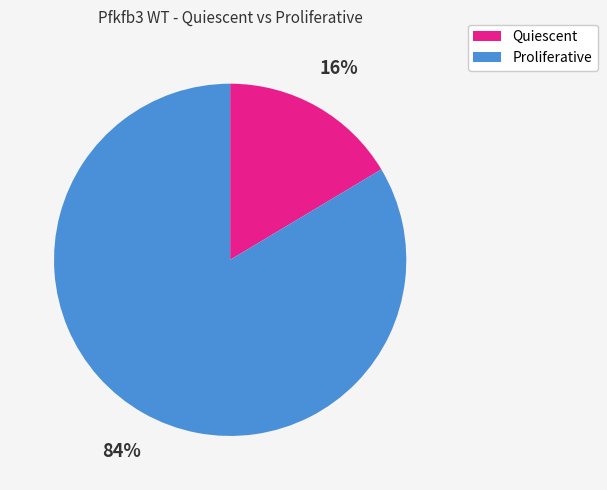

How many slices are in this pie chart?

2